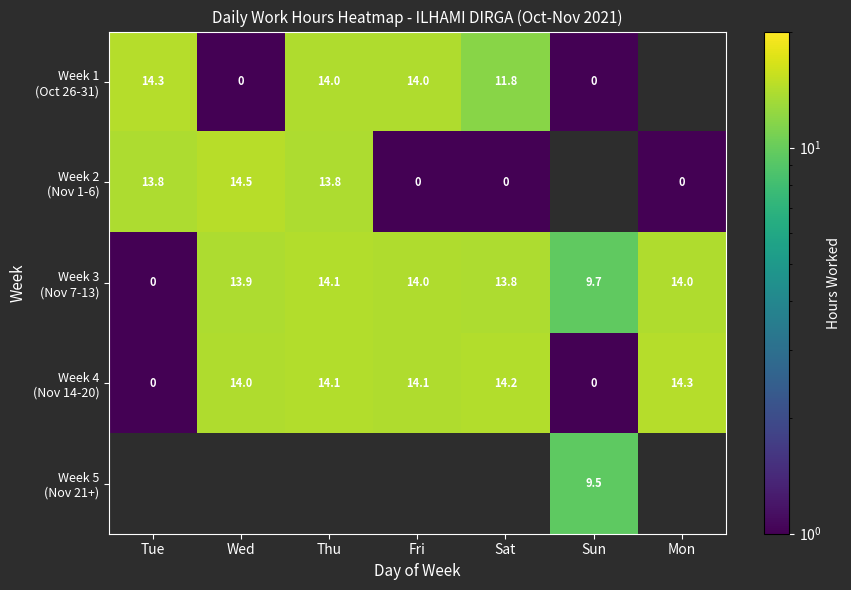

What is the highest value of the Week 2 (Nov 1-6) series?

14.5